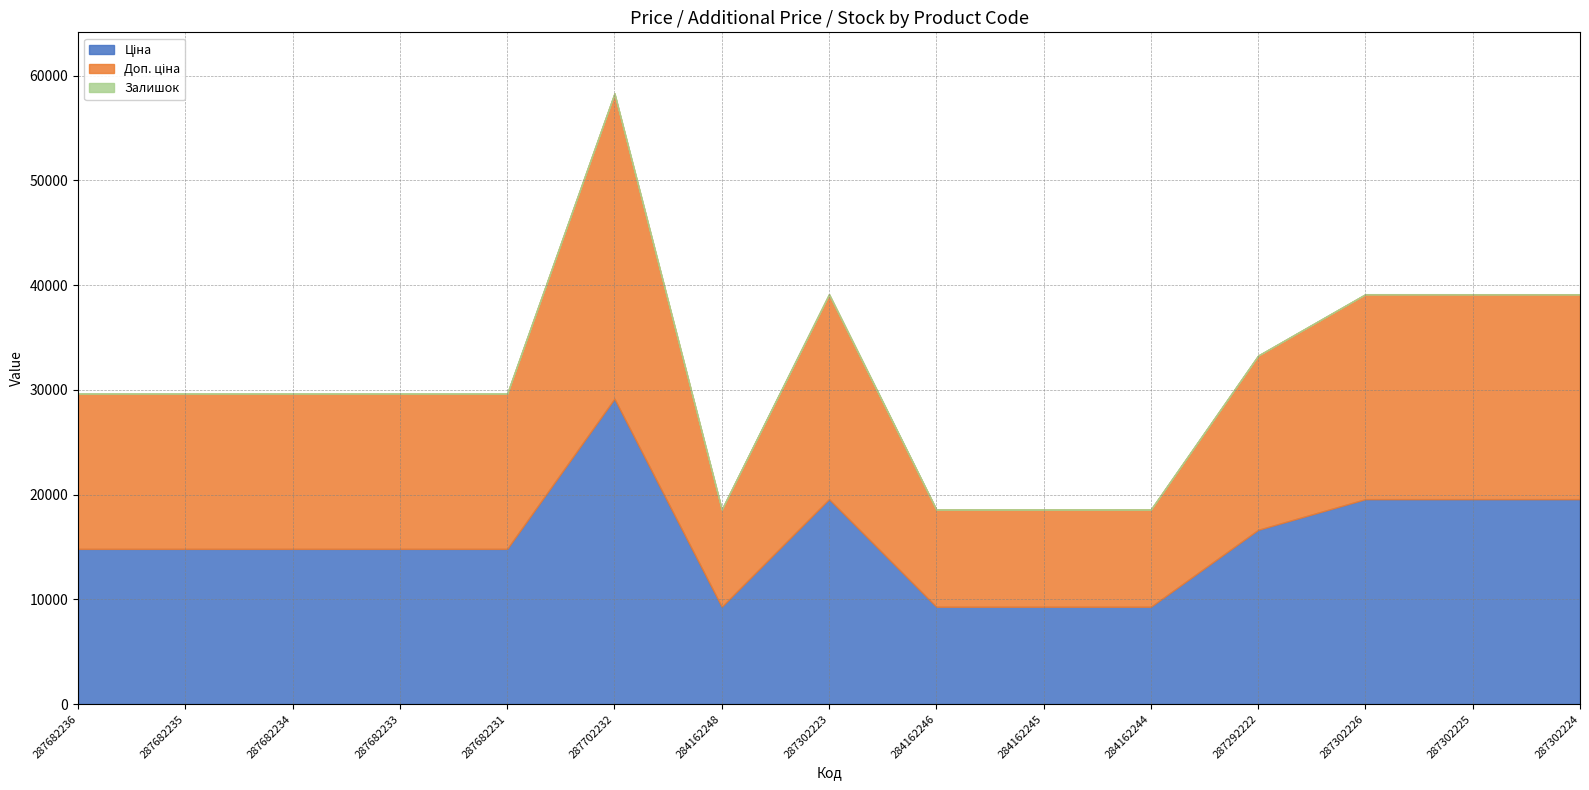

What are all the series names shown in the legend?

Ціна, Доп. ціна, Залишок